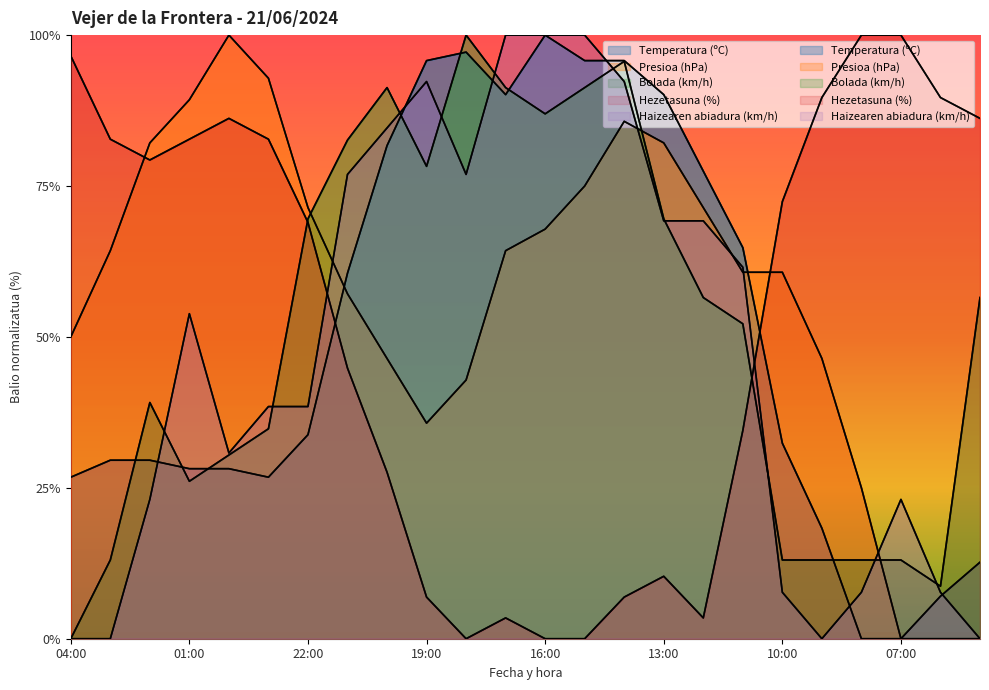

List the labels in order of Presioa (hPa) value, smallest first.

07:00, 06:00, 05:00, 08:00, 19:00, 18:00, 20:00, 09:00, 04:00, 21:00, 11:00, 10:00, 03:00, 17:00, 16:00, 22:00, 12:00, 15:00, 02:00, 13:00, 14:00, 01:00, 23:00, 00:00